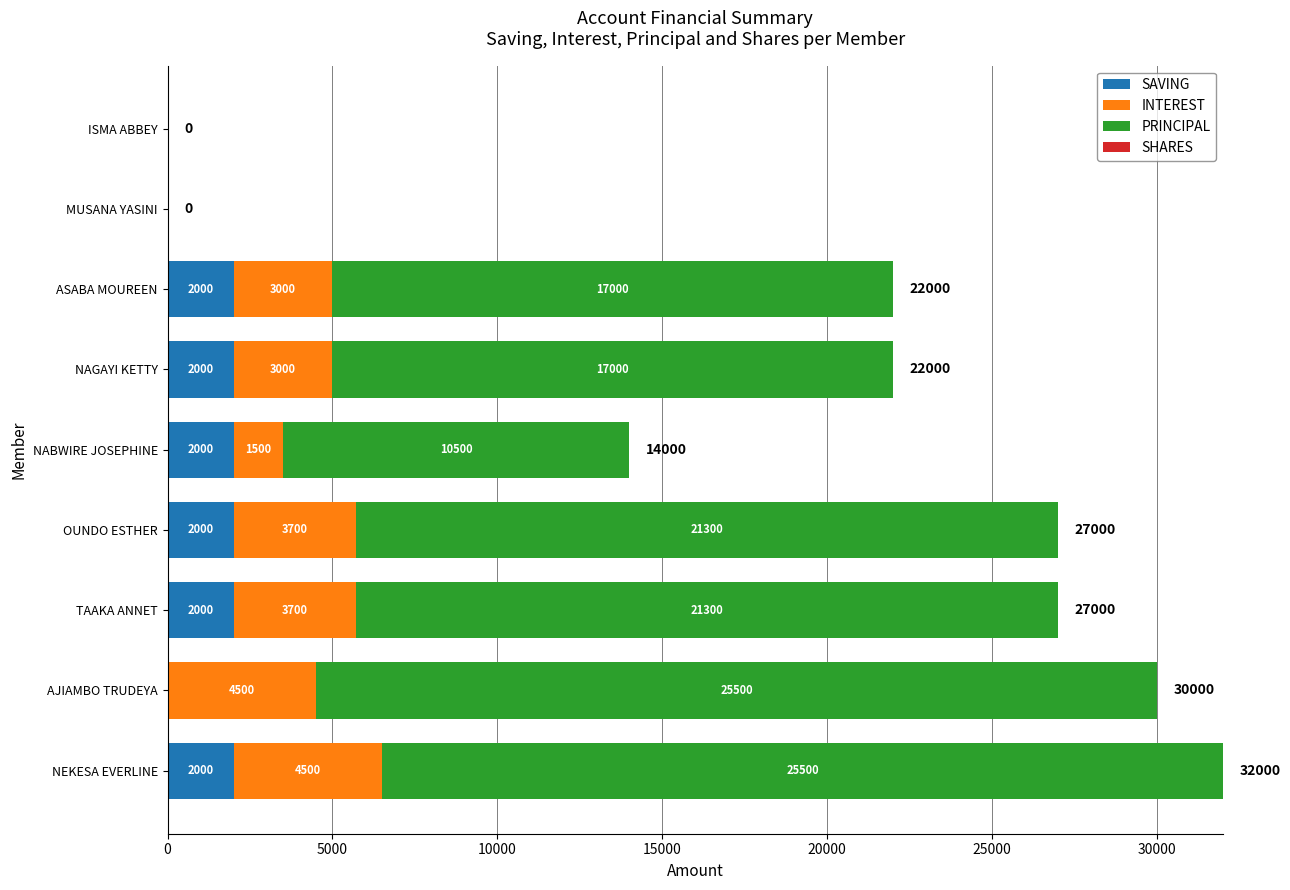

At which category is the sum across all series the highest?

NEKESA EVERLINE